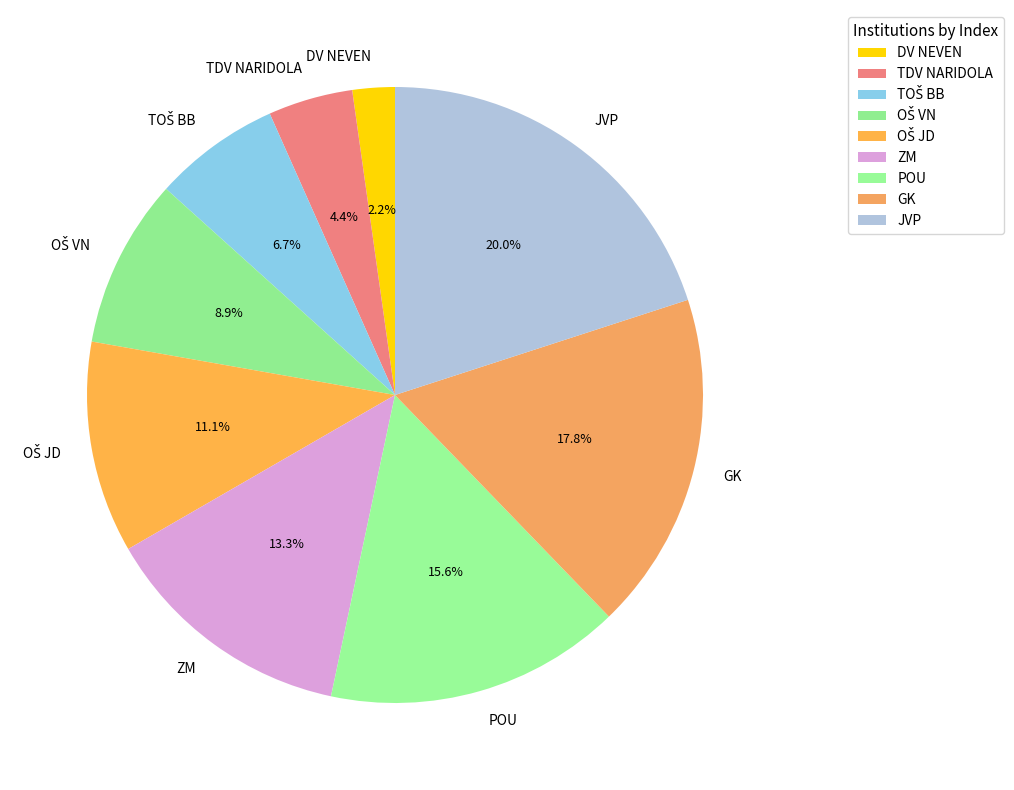

Approximately how many times larger is the value at DV NEVEN compared to ZM?

0.2